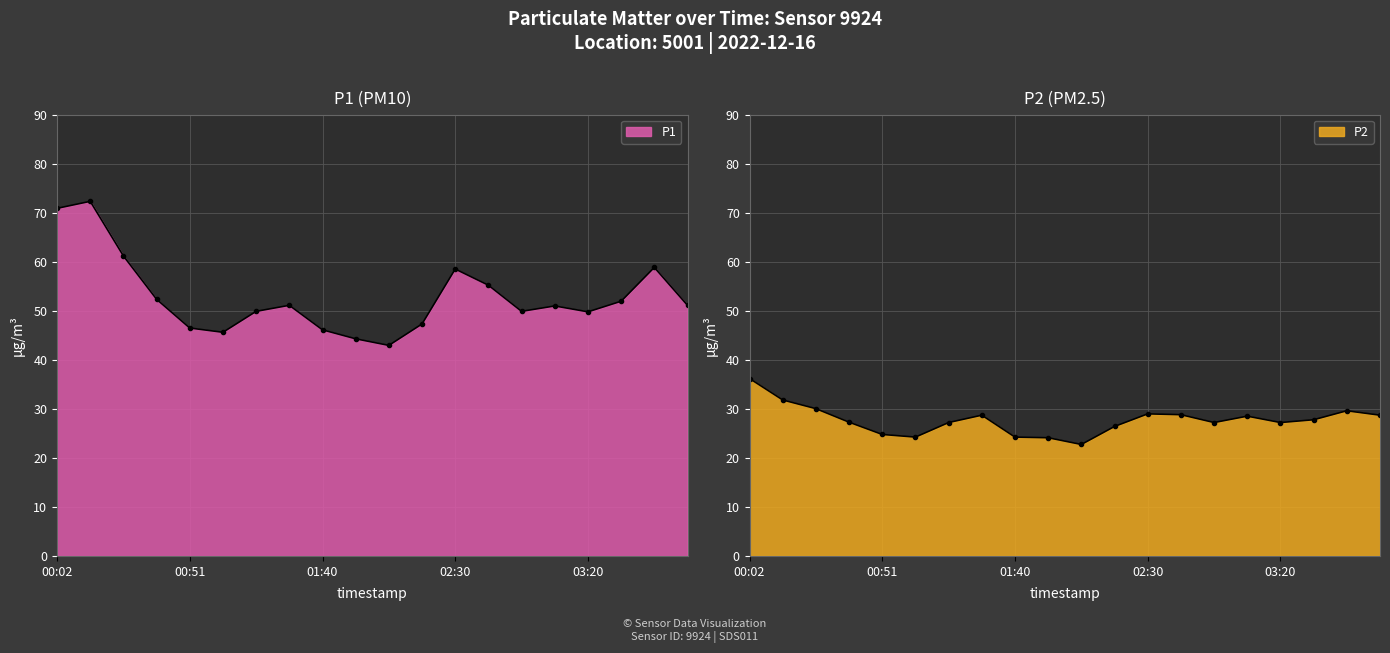

How many data points in P2 are less than 27?

6